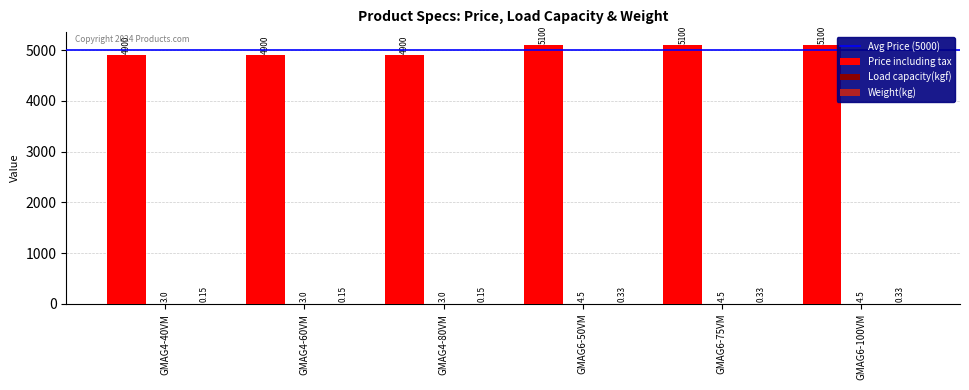

What is the sum of all Price including tax values?

30000.0